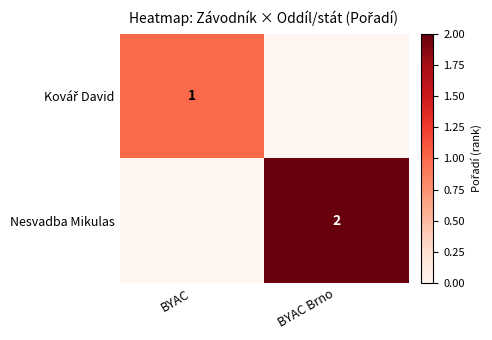

The value of Nesvadba Mikulas at BYAC Brno is 3. True or false?

False